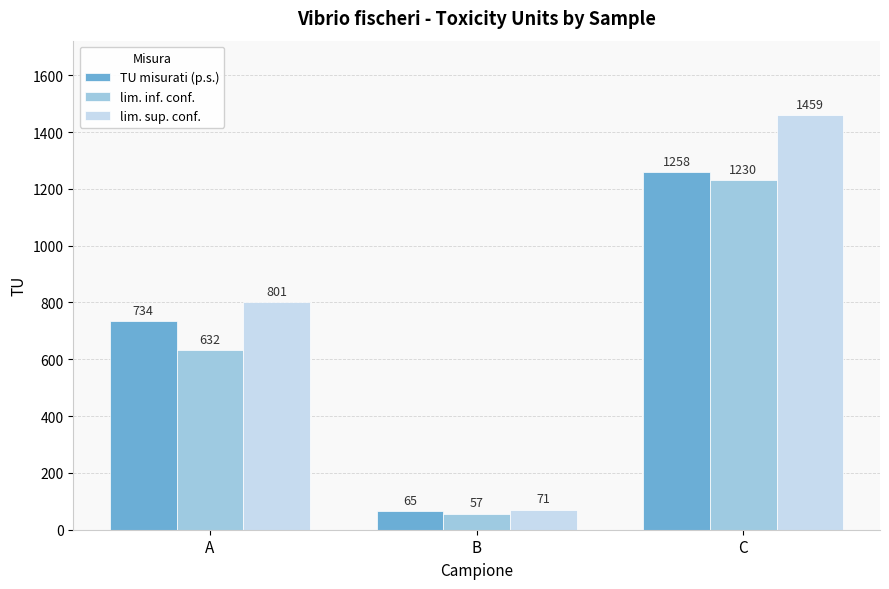

What is the maximum value for TU misurati (p.s.)?

1258